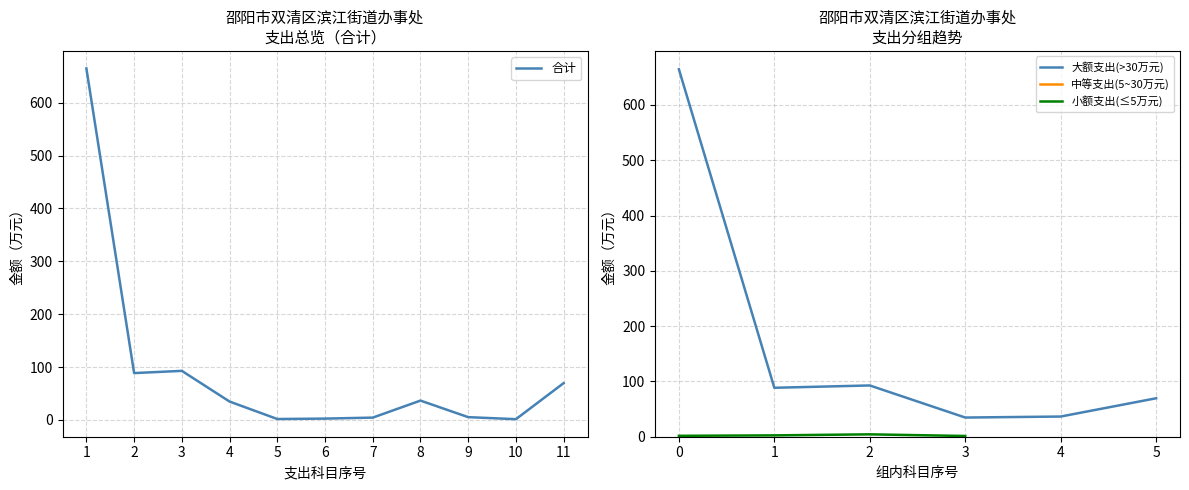

What is the maximum value for 合计?

664.6